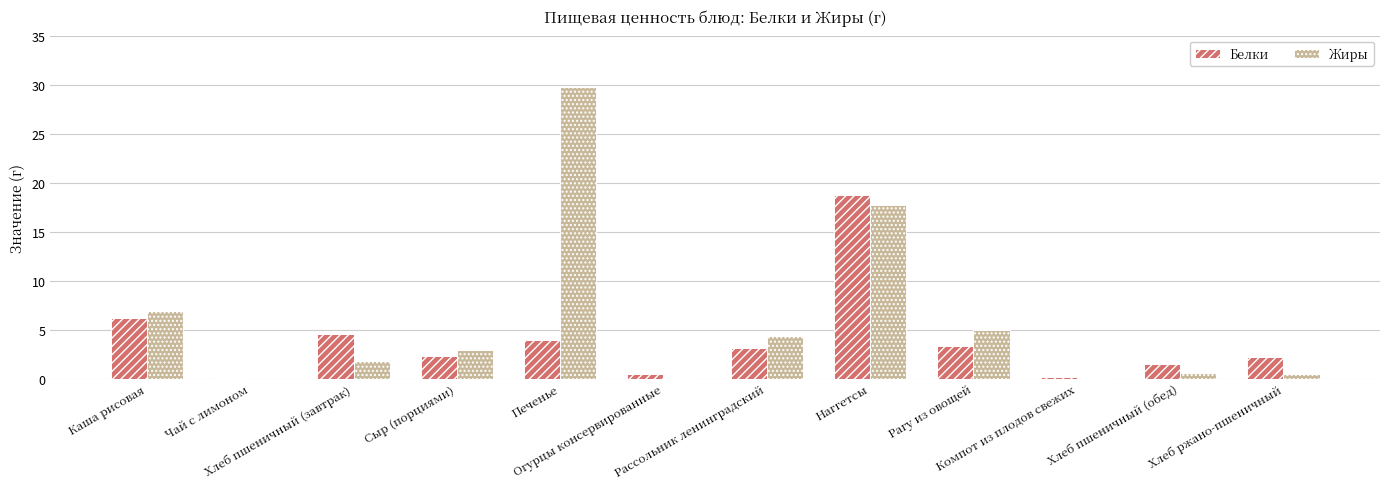

Which series has the largest total across all categories?

Жиры